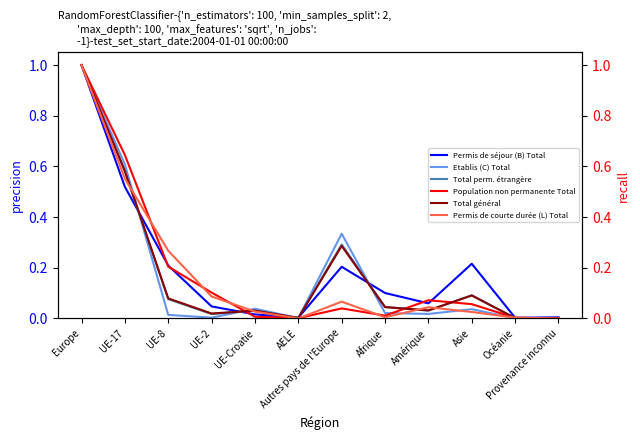

Count the number of data series in this chart.

6